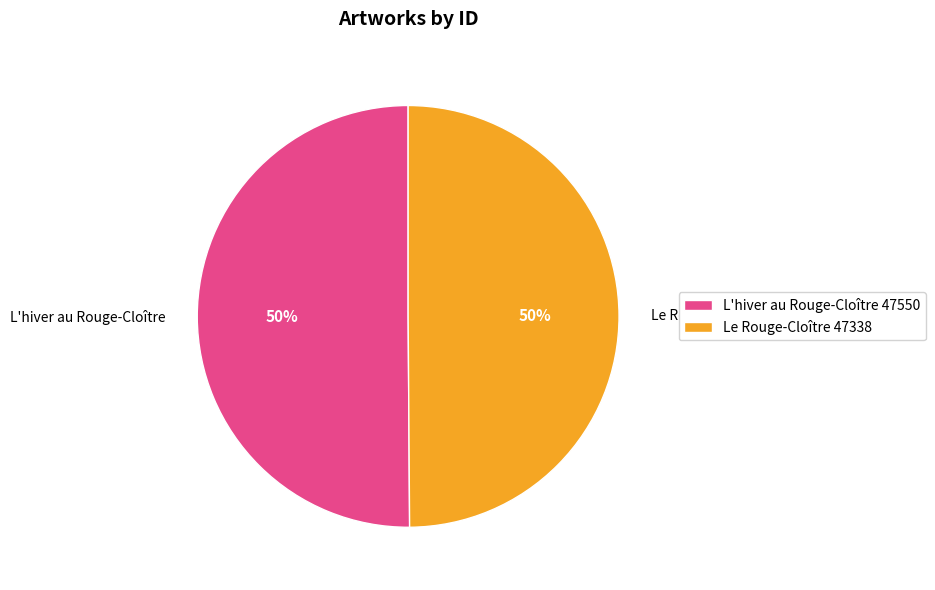

Do L'hiver au Rouge-Cloître and Le Rouge-Cloître together represent more than half of the pie?

Yes